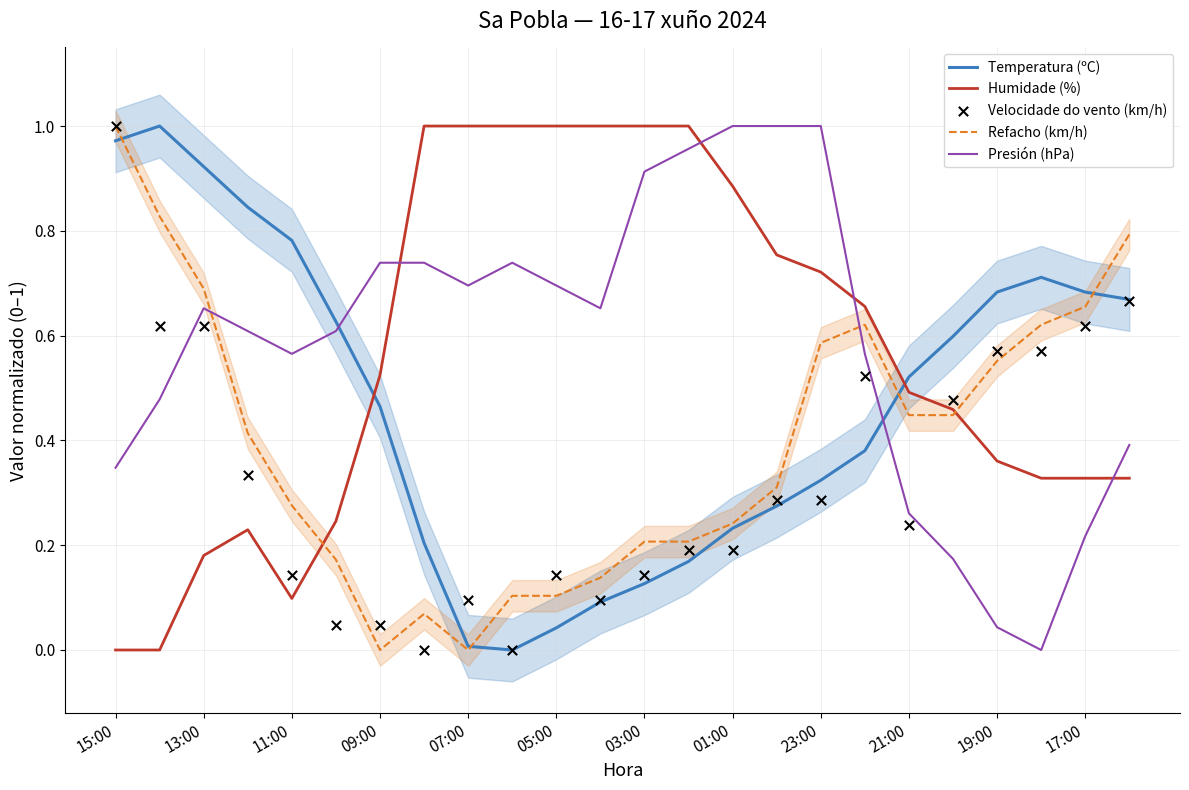

Which series has the largest total across all categories?

Presión (hPa)